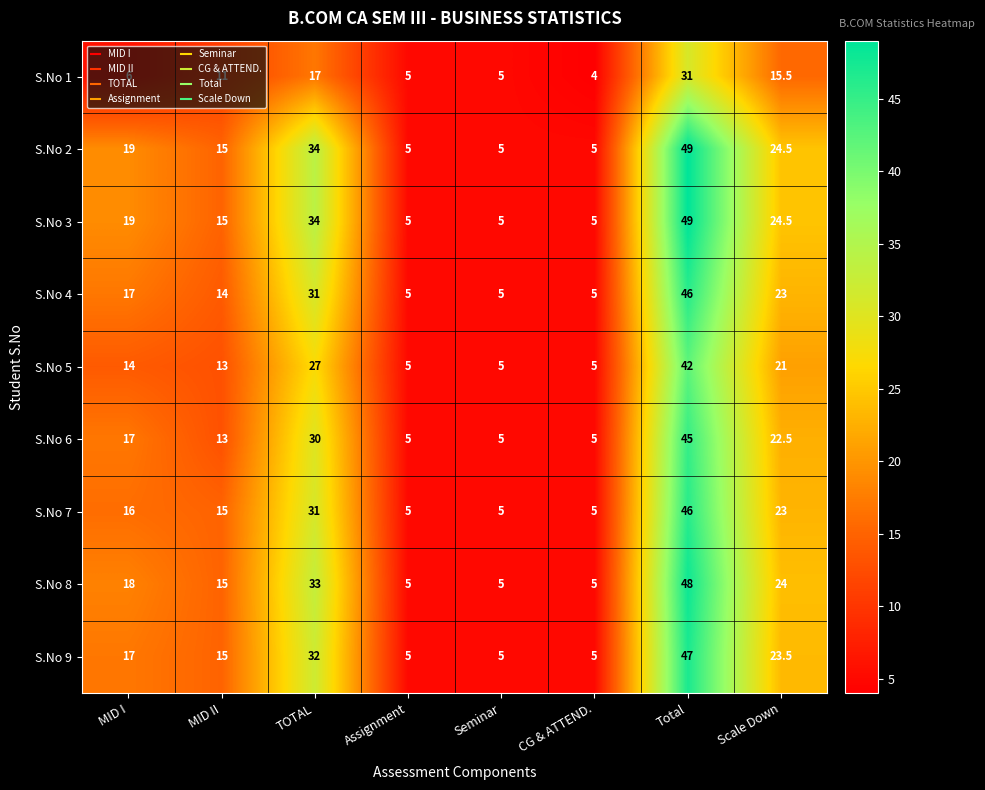

True or false: S.No 5 has a value of 6.4 at MID II.

False